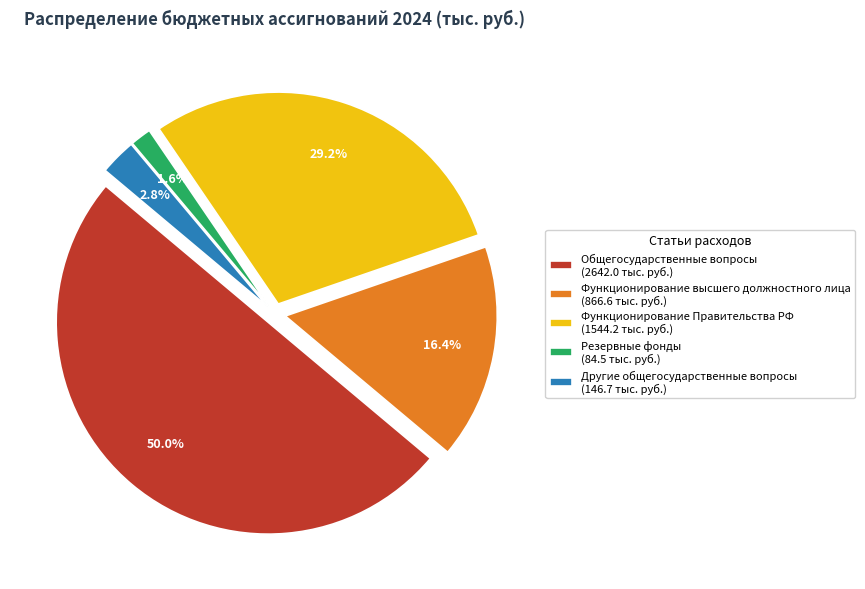

To the nearest percent, what is the difference between the largest and smallest slice percentages?

48%